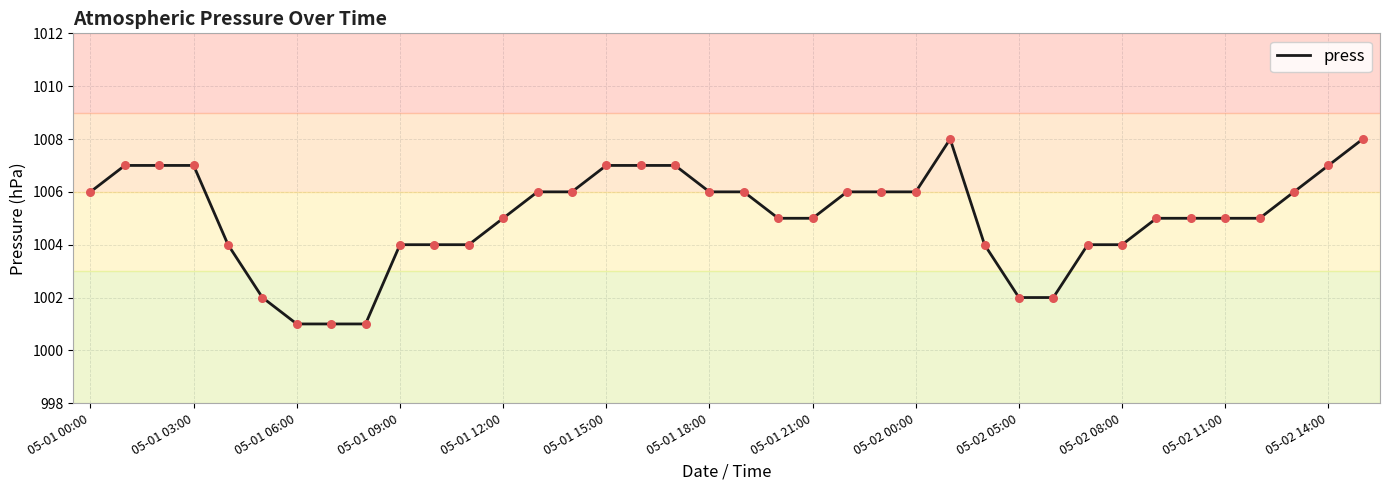

What is the minimum value shown in the chart?

1001